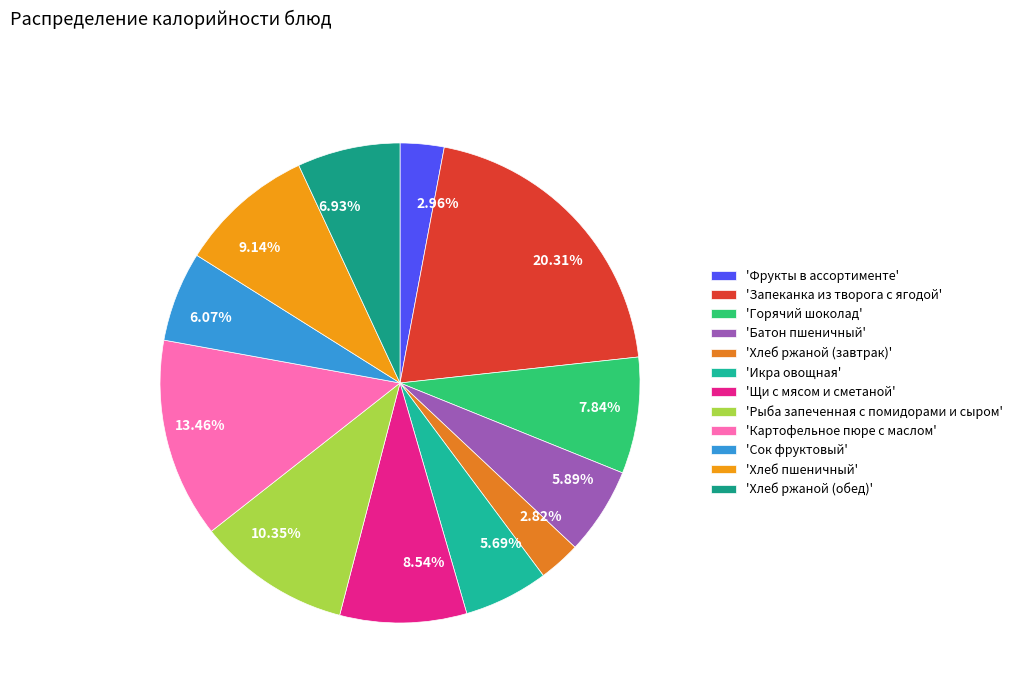

Approximately how many times larger is the value at 6.93% compared to 10.35%?

0.7